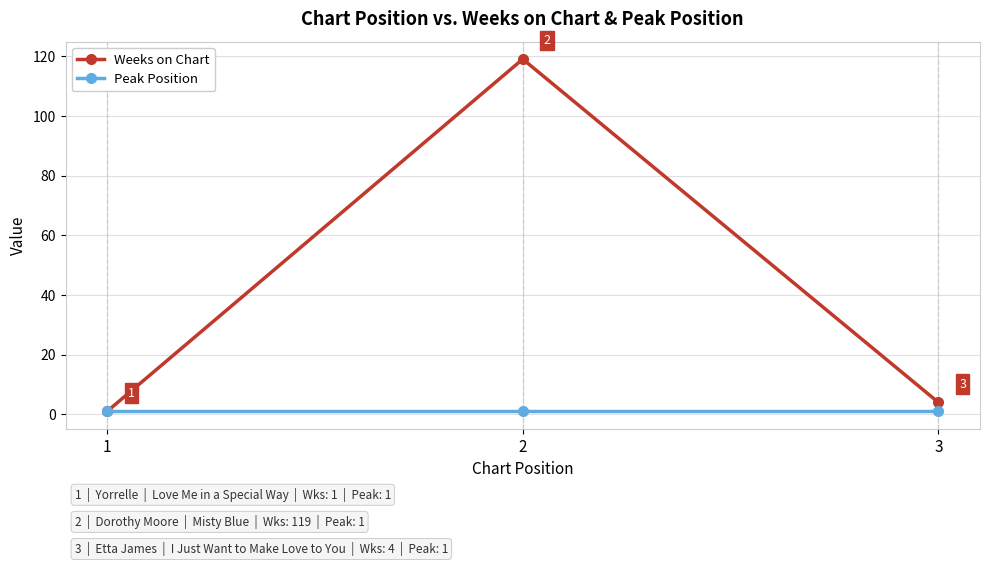

Rank the series at 3 from lowest to highest value.

Peak Position, Weeks on Chart